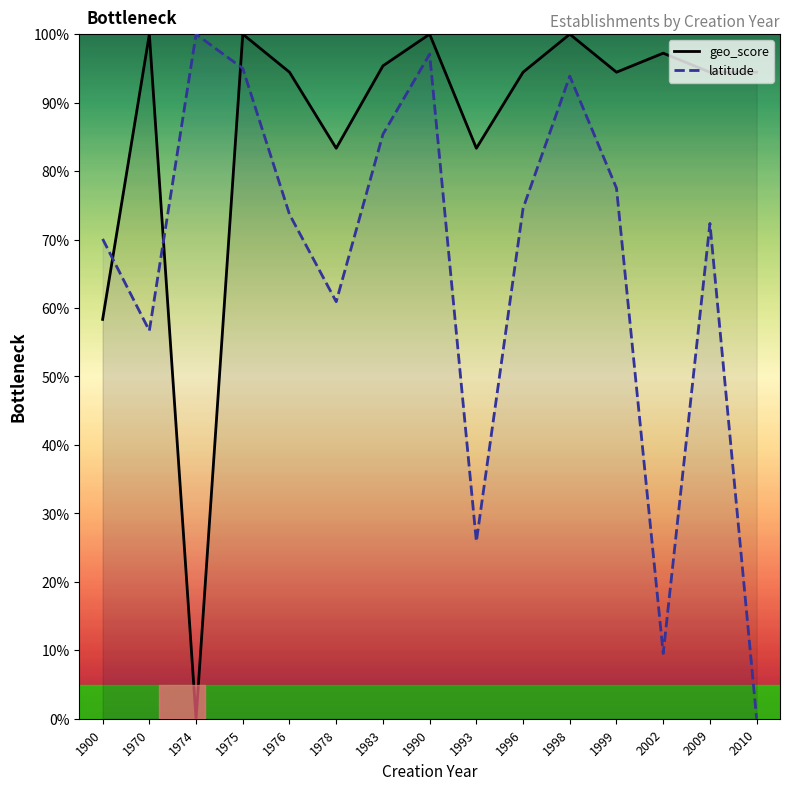

Rank the categories by geo_score value from lowest to highest.

1974, 1900, 1978, 1993, 1976, 1996, 1999, 2009, 2010, 1983, 2002, 1970, 1975, 1990, 1998